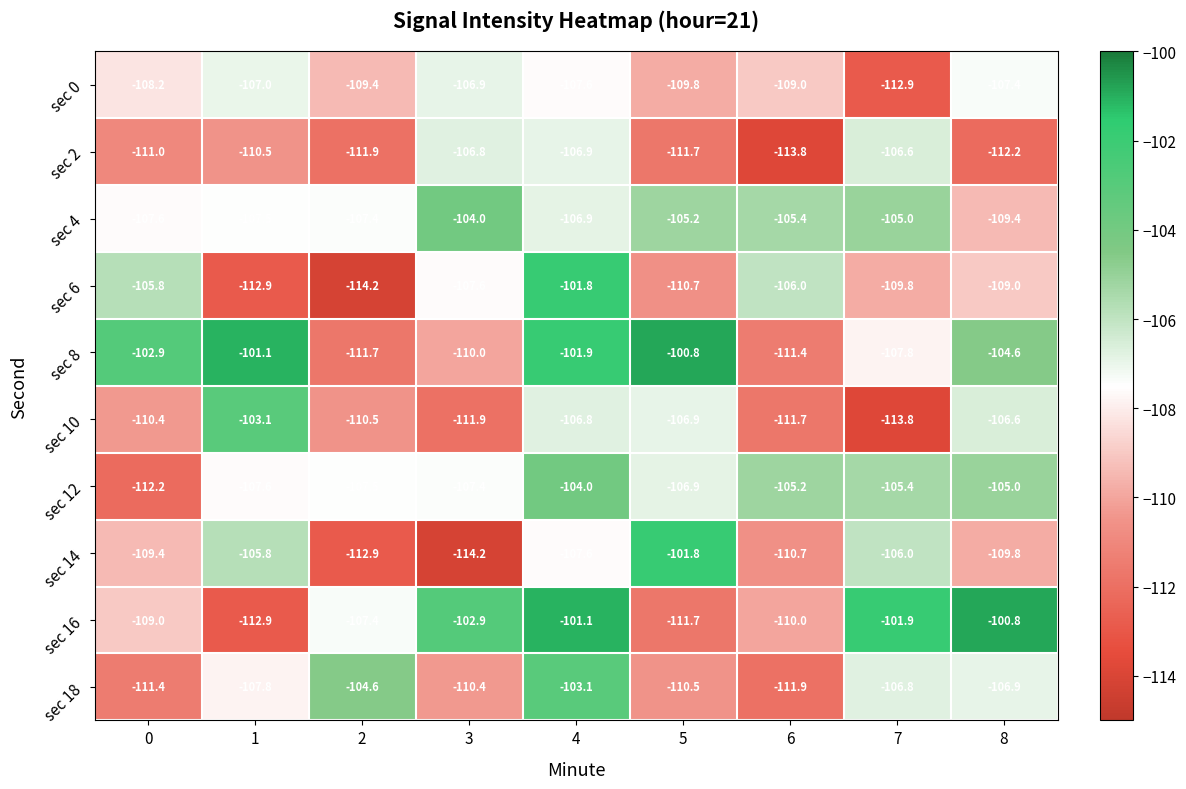

What is the difference between the sec 4 values at 8 and 7?

4.4